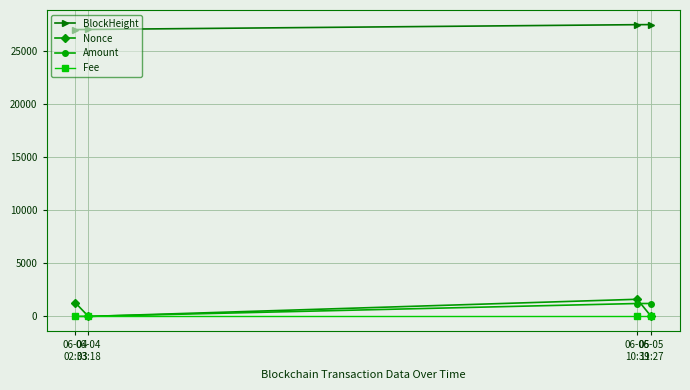

What is the value of the BlockHeight point at the 4th from the left?

27464.0